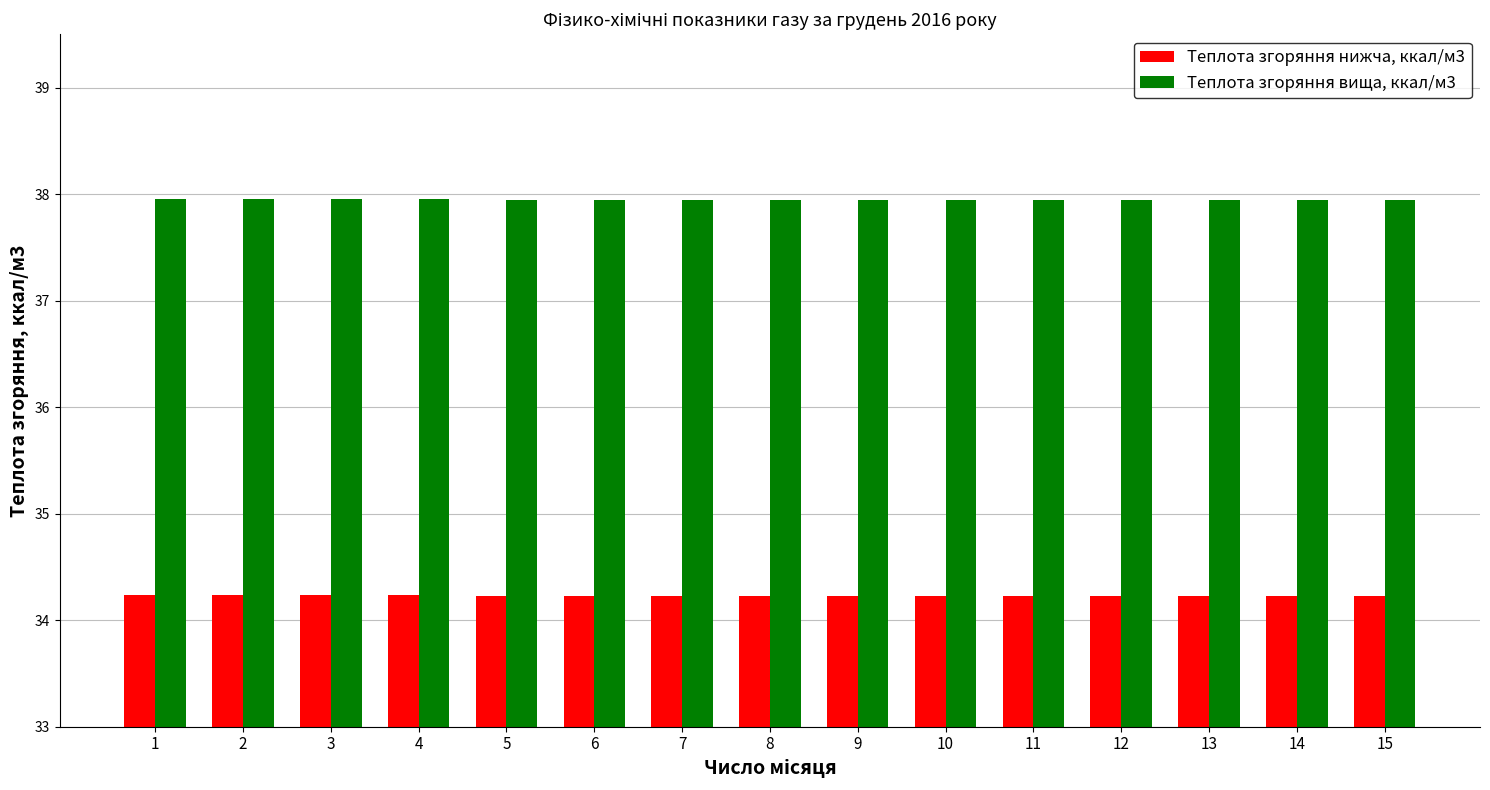

What is the smallest value displayed?

34.2